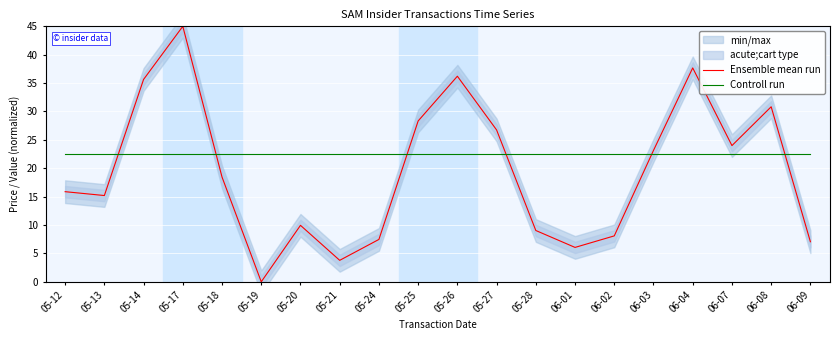

What is the minimum value for Controll run?

22.5